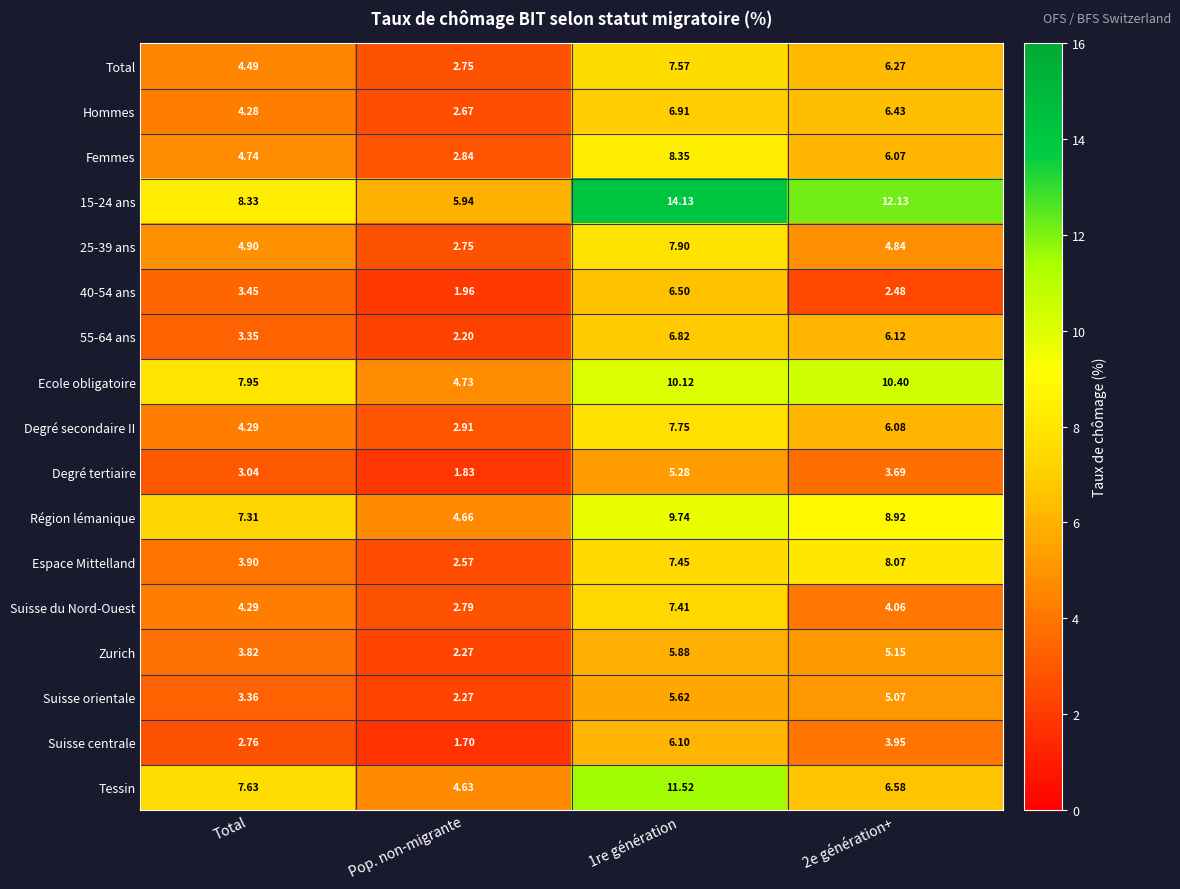

At which label is Tessin closest to 8?

Total